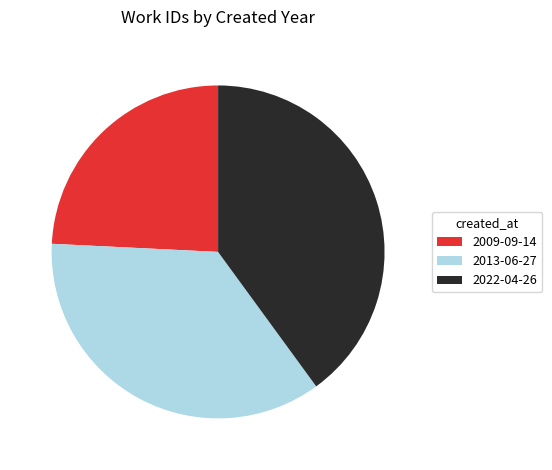

Approximately how many times larger is the value at 2009-09-14 compared to 2022-04-26?

0.6